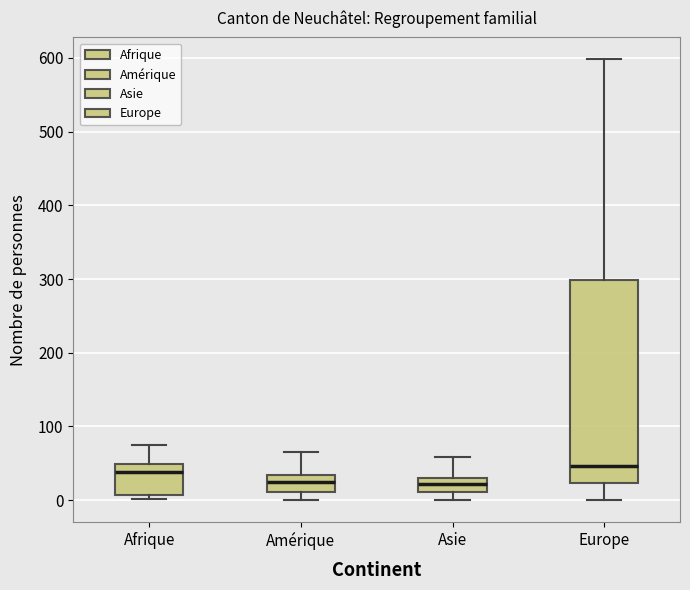

Where is the lower edge of the box for Amérique on the y-axis? The values are not printed on the chart, so give them approximately, as read against the axis.

10